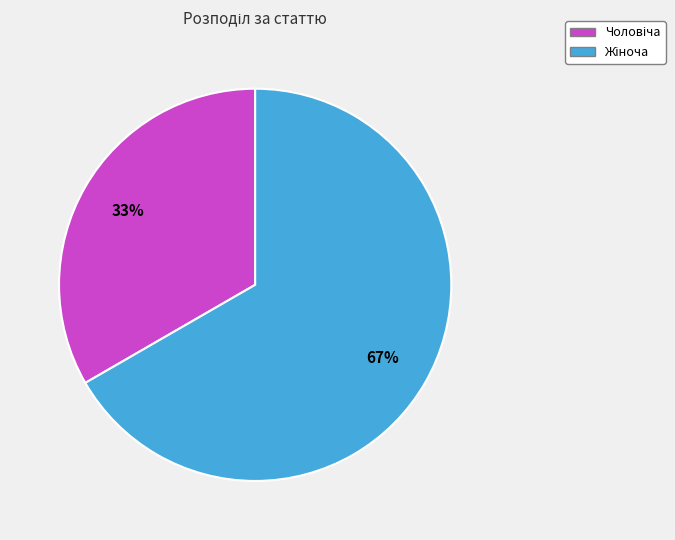

To the nearest percent, what is the average slice percentage?

50%